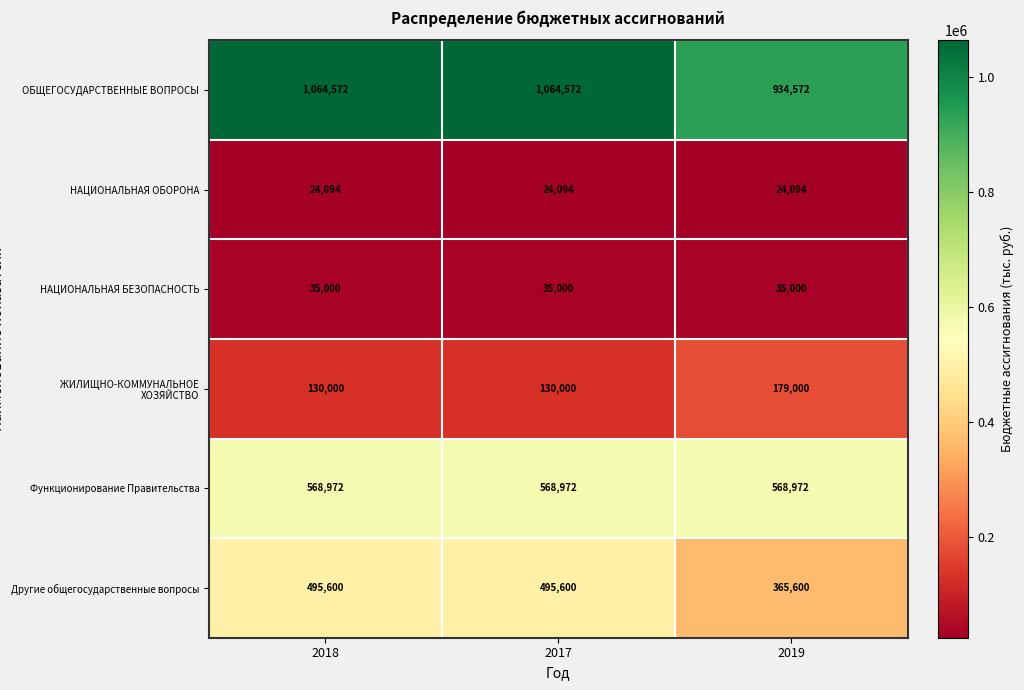

Which series has the largest total across all categories?

ОБЩЕГОСУДАРСТВЕННЫЕ ВОПРОСЫ